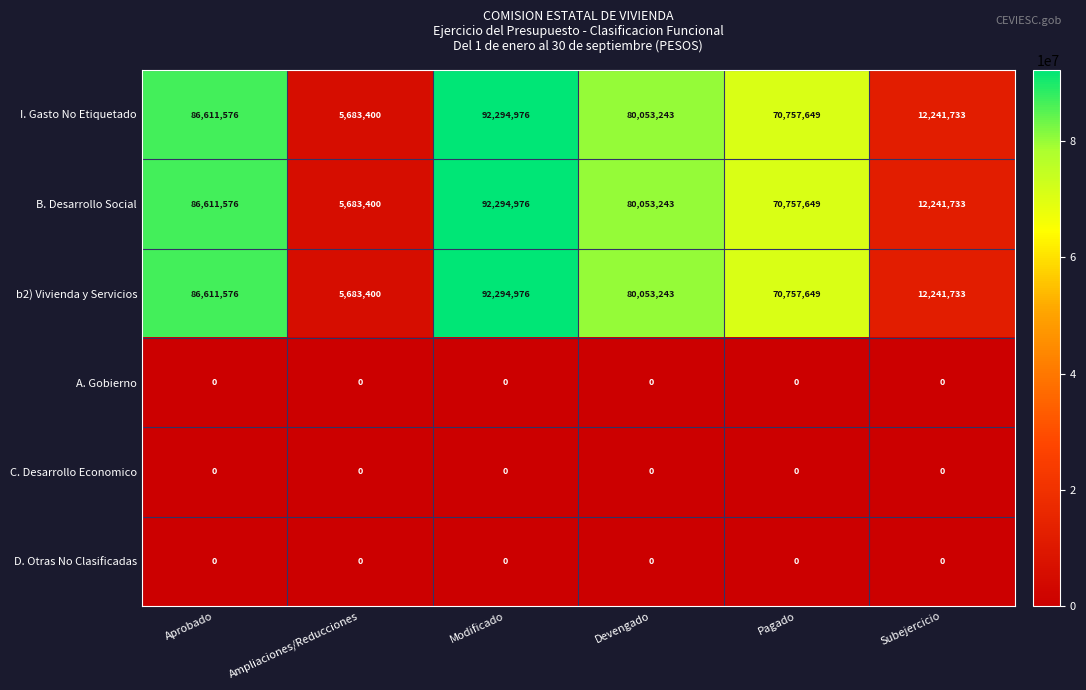

Which label corresponds to the largest value in the chart?

Modificado